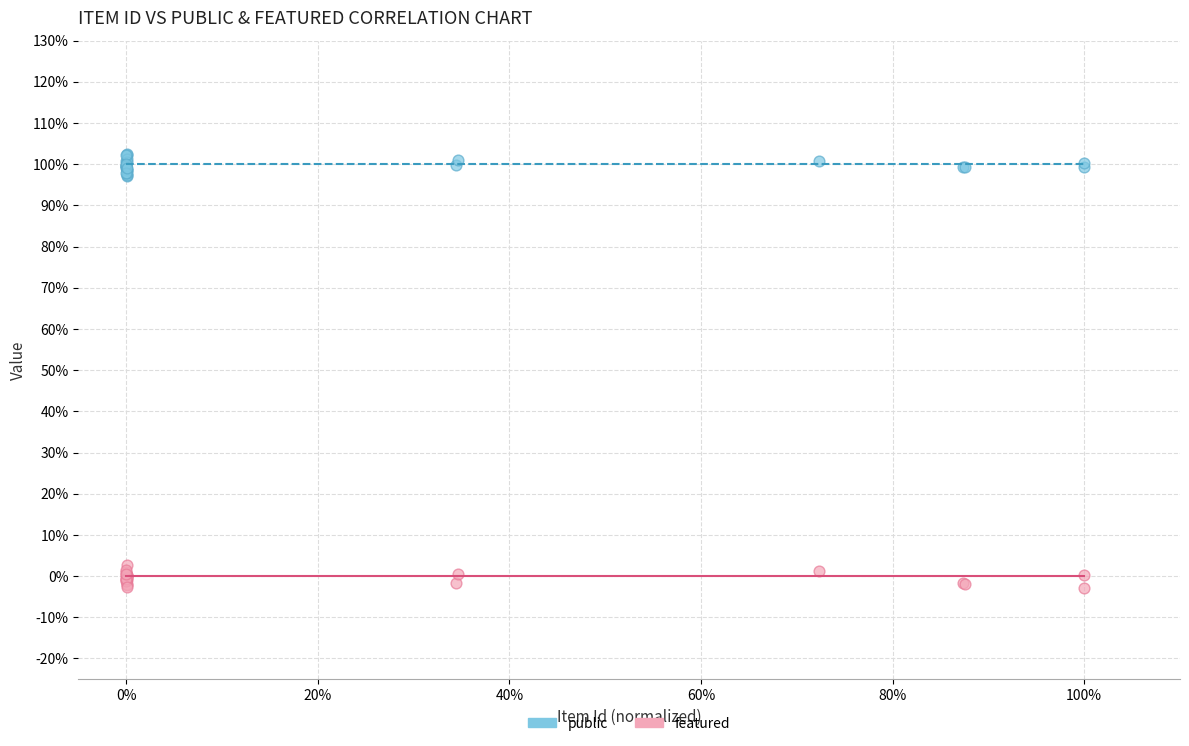

What are all the series names shown in the legend?

public, featured